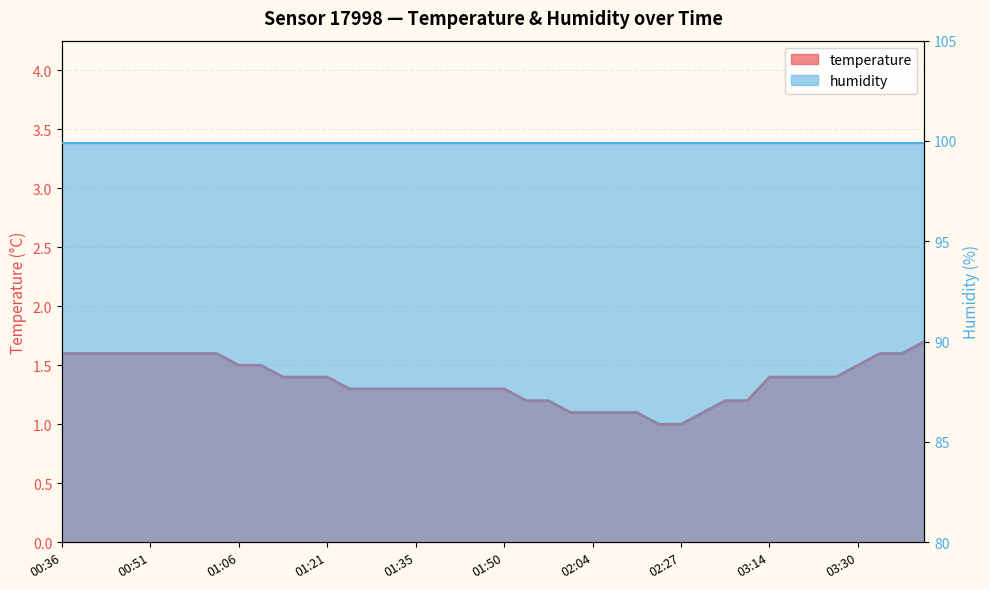

List the labels in order of value, smallest first.

02:24, 02:27, 02:01, 02:04, 02:08, 02:12, 02:51, 01:53, 01:57, 02:55, 02:58, 01:24, 01:28, 01:31, 01:35, 01:39, 01:42, 01:46, 01:50, 01:13, 01:17, 01:21, 03:14, 03:18, 03:22, 03:26, 01:06, 01:09, 03:30, 00:36, 00:40, 00:44, 00:48, 00:51, 00:55, 00:58, 01:02, 03:33, 03:37, 03:41